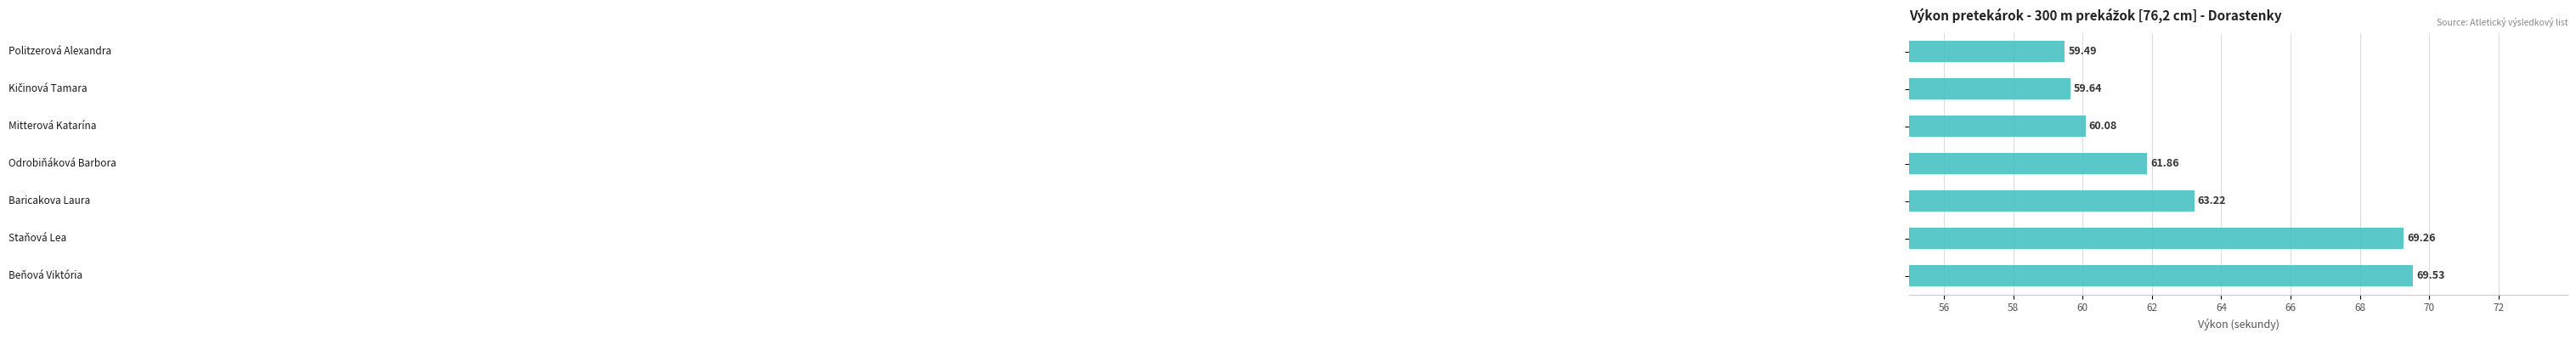

What is the average value?

63.3